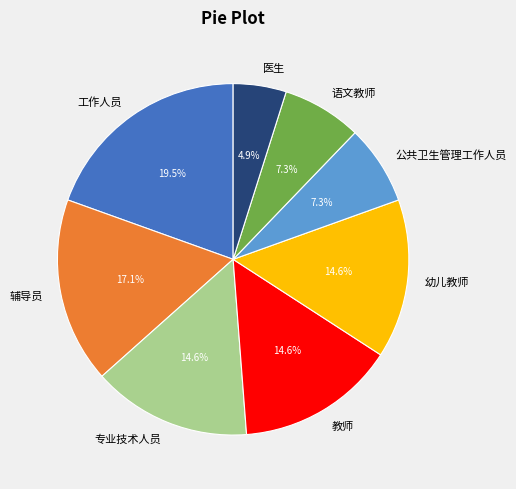

How many segments does this pie chart have?

8